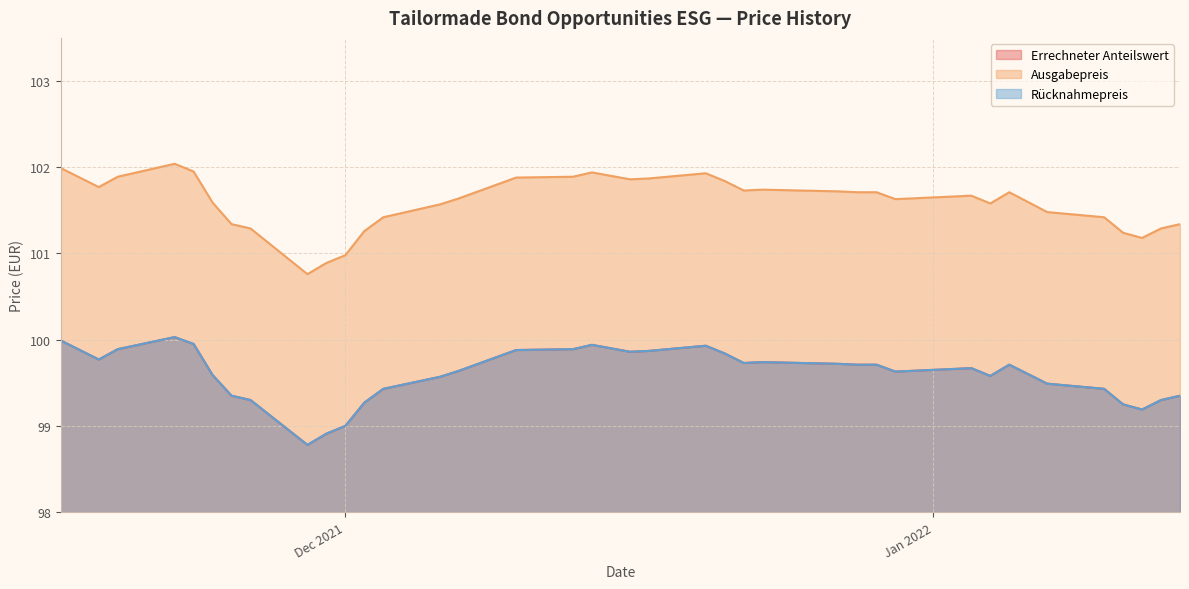

True or false: Rücknahmepreis has more than 2 interior local peaks.

True